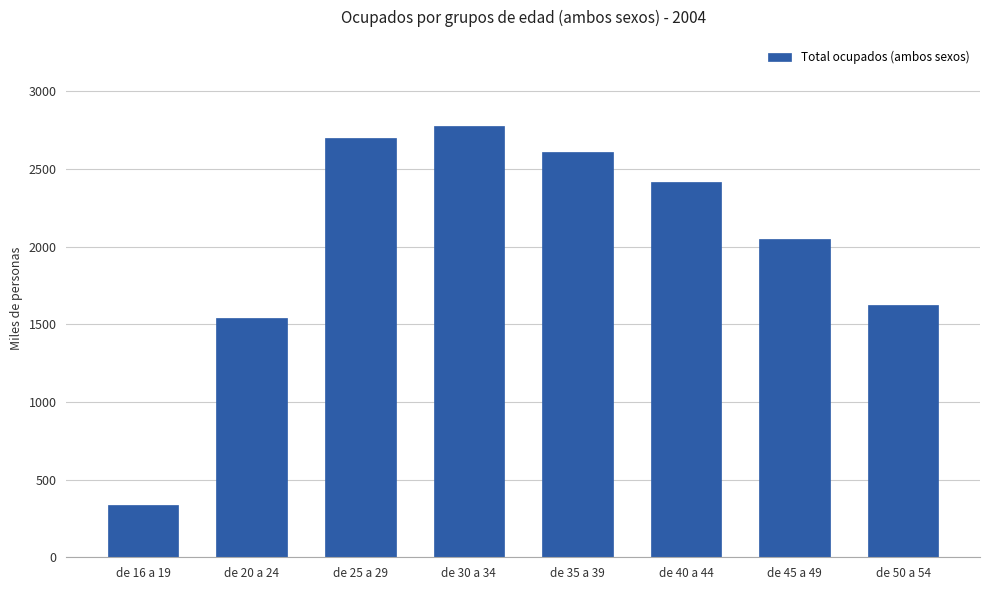

What is the label of the 3rd bar from the left?

de 25 a 29